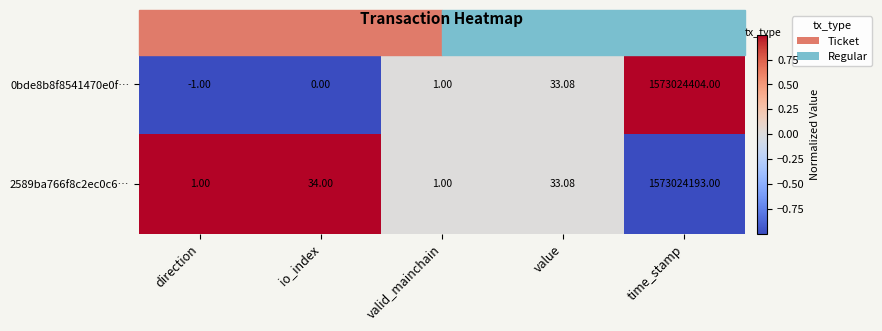

Count the number of data series in this chart.

2